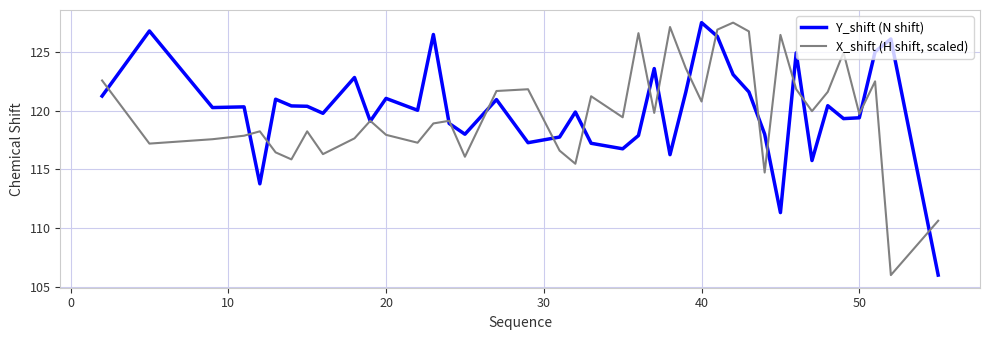

List the series in order of their overall mean, lowest first.

X_shift (H shift, scaled), Y_shift (N shift)